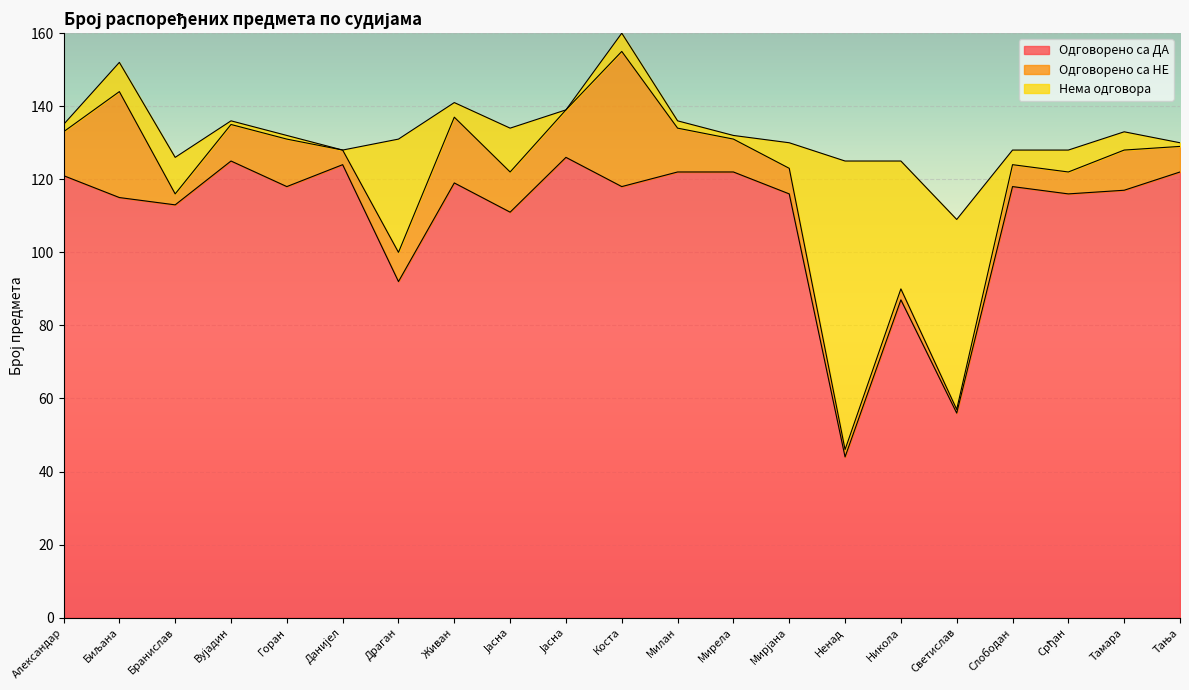

At how many categories does at least one series exceed 26?

21